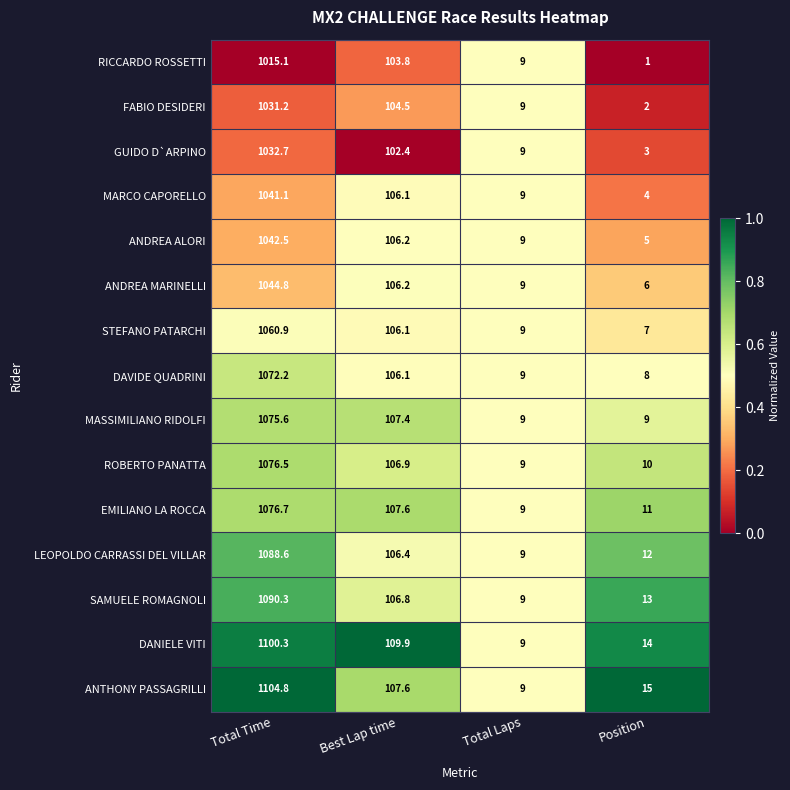

Which series has the largest total across all categories?

ANTHONY PASSAGRILLI